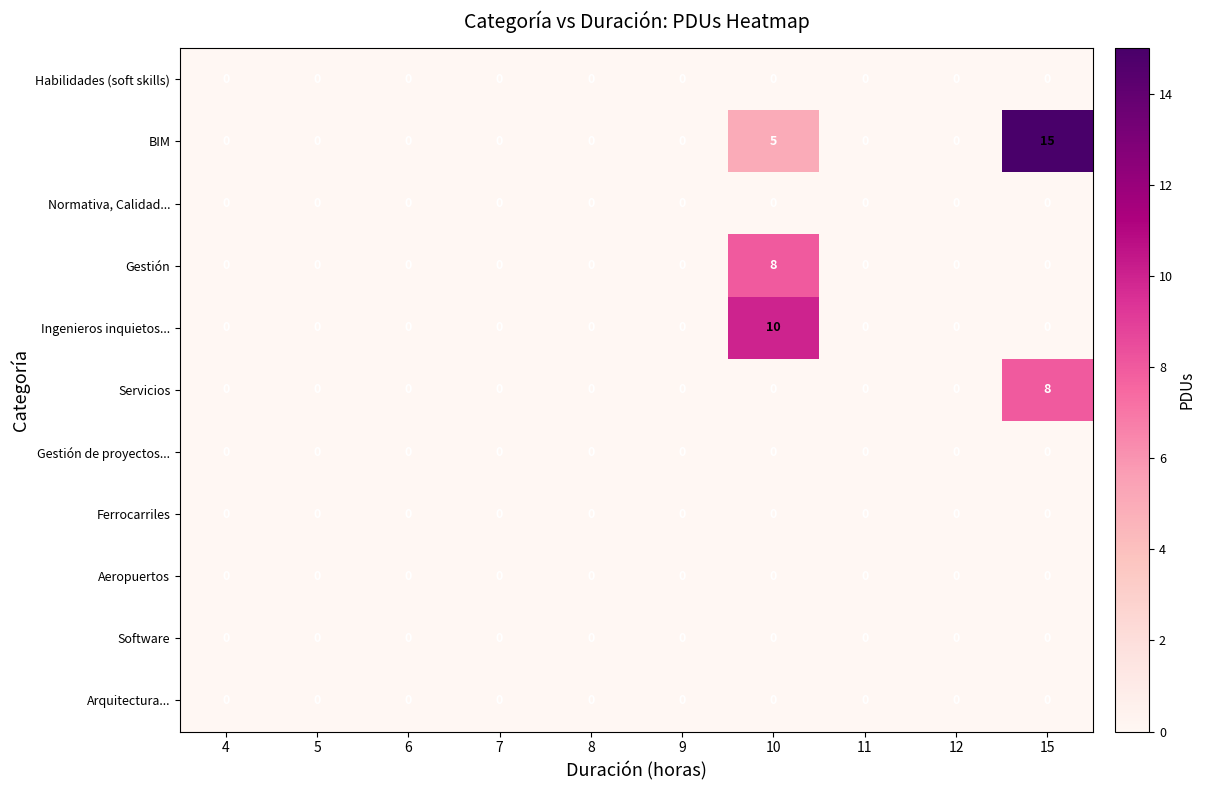

Is it true that Servicios equals -3 at 11?

False